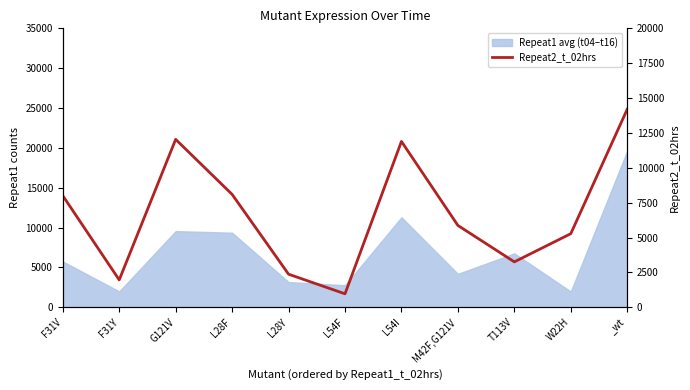

What is the change in value from F31Y to M42F,G121V?

+3905